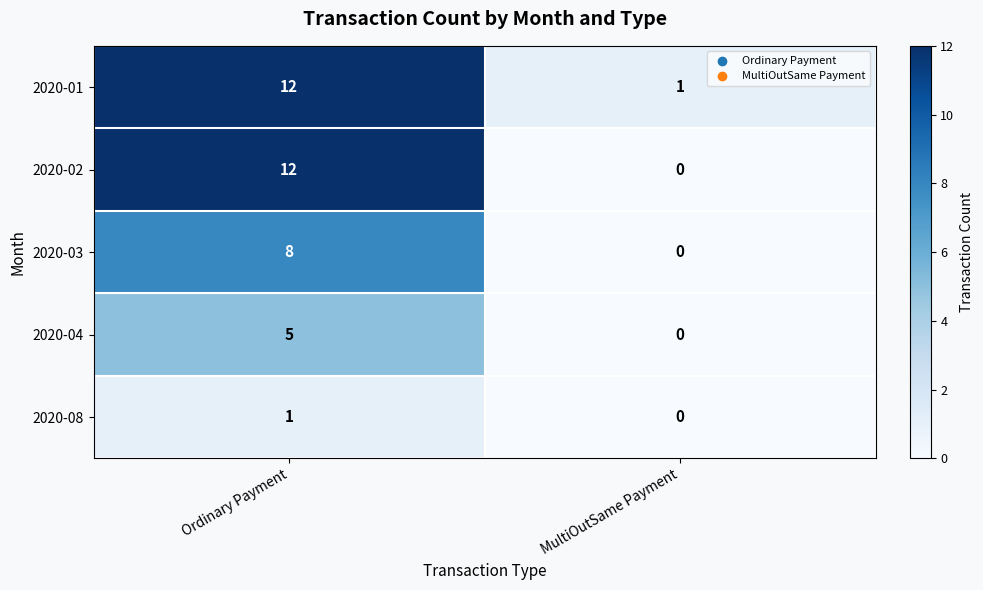

Is it true that 2020-04 equals 0 at MultiOutSame Payment?

True